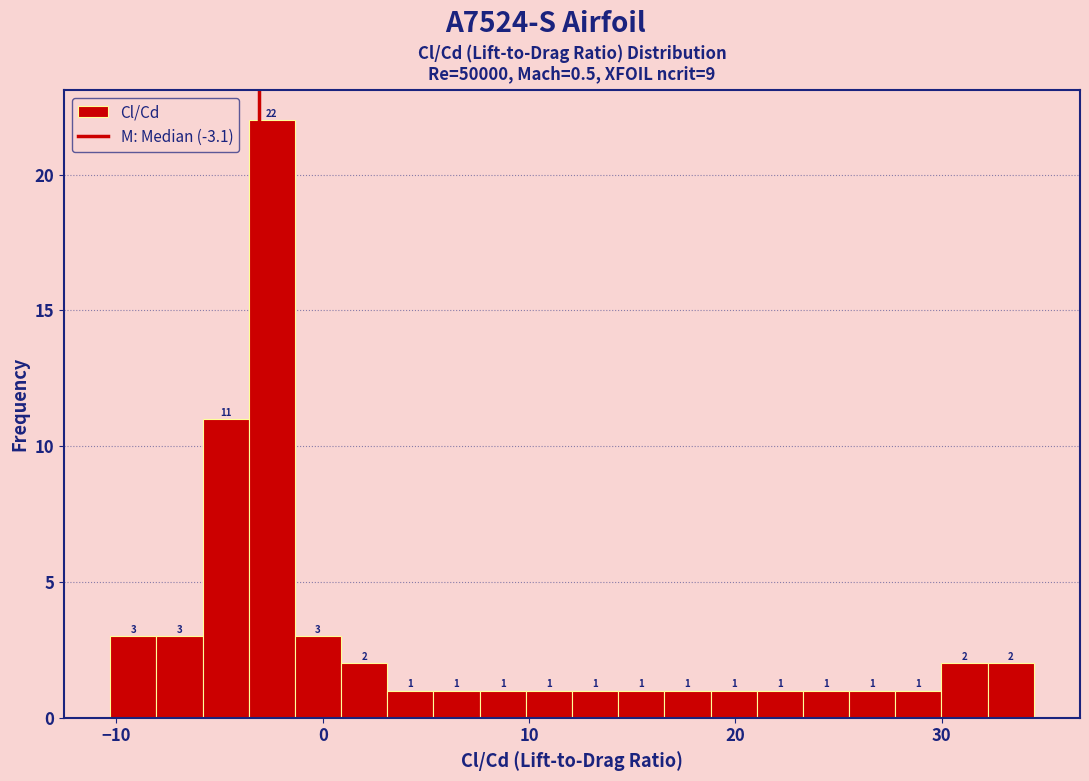

Read against the x-axis, roughly where is the centre of the tallest bar?

-2